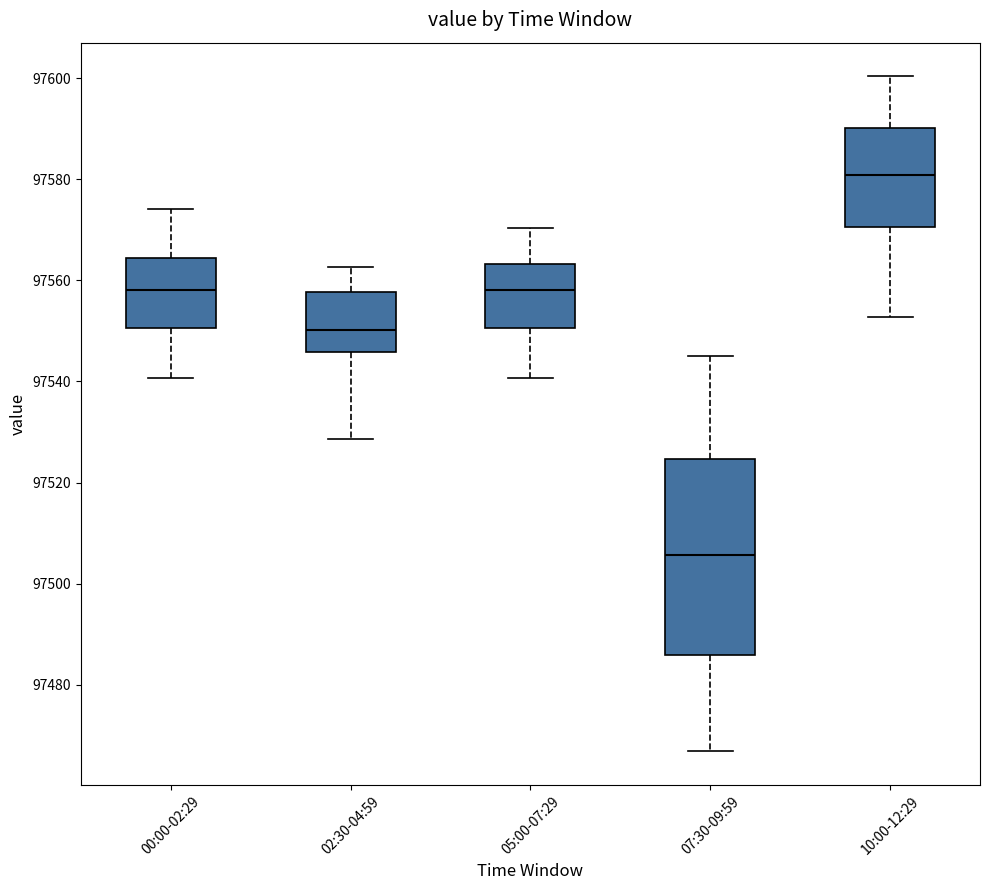

Comparing the boxes themselves (not the whiskers), which one is the tallest?

07:30-09:59